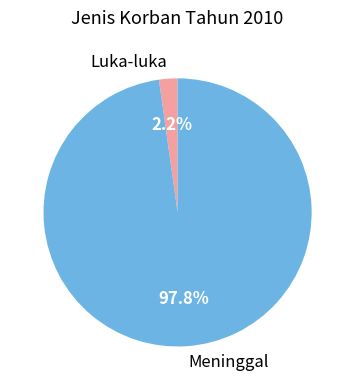

Which category has the smallest portion of the pie?

Luka-luka